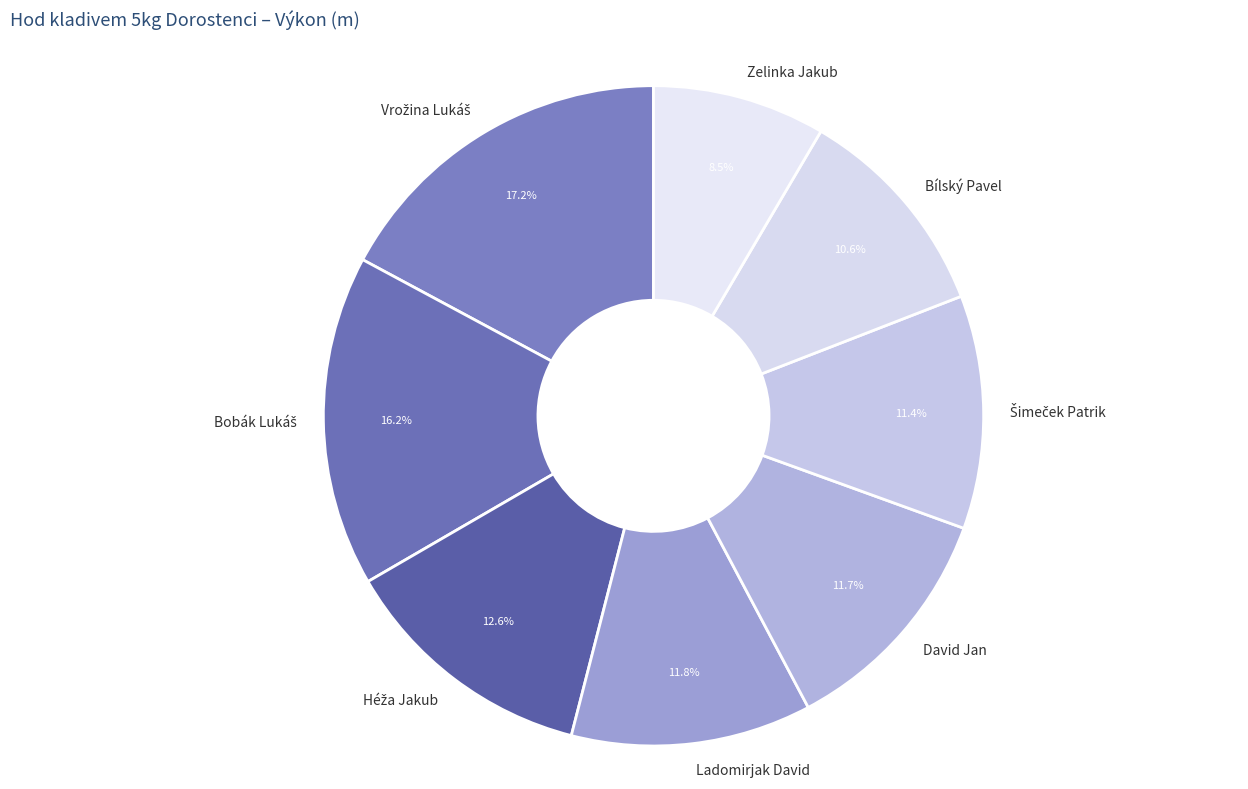

What is the ratio of the value at Zelinka Jakub to the value at David Jan?

0.7